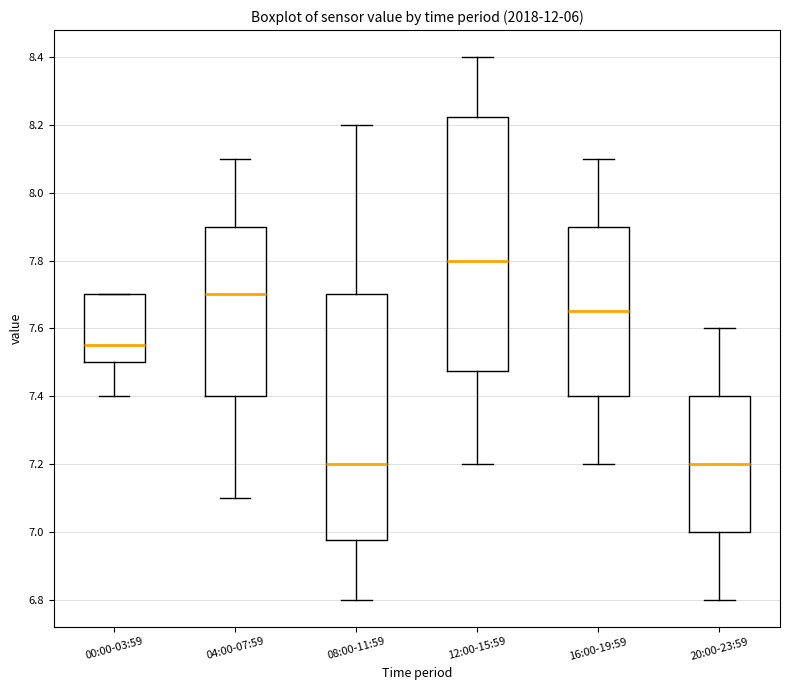

Which box has the highest median line?

12:00-15:59